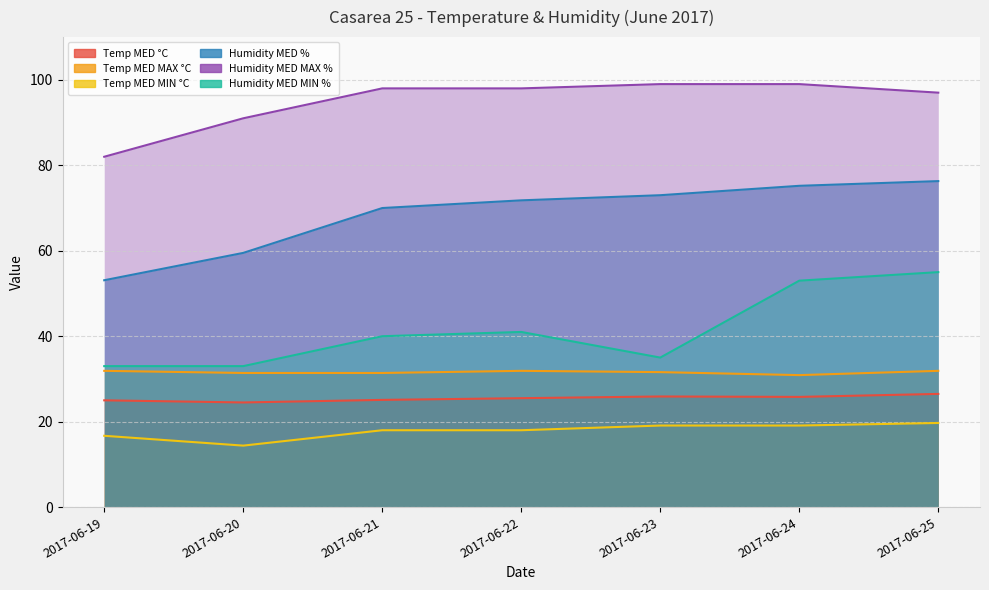

What is the average value of the Temp MED MIN °C series?

17.9